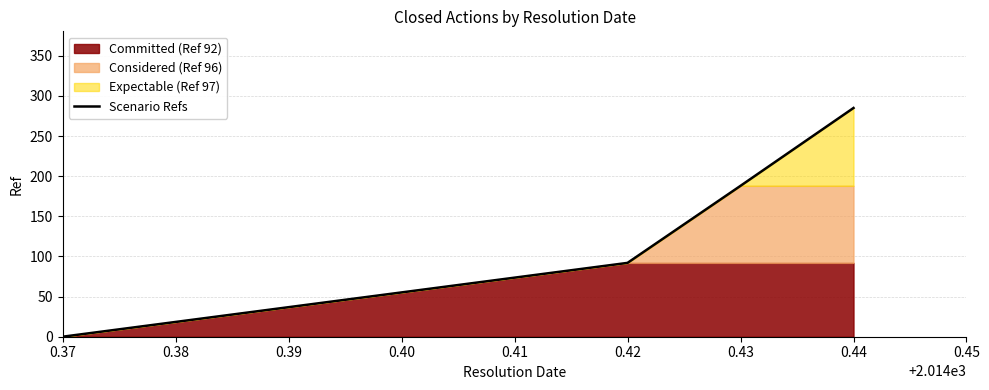

Rank the categories by Scenario Refs value from lowest to highest.

0.37, 0.42, 0.43, 0.44